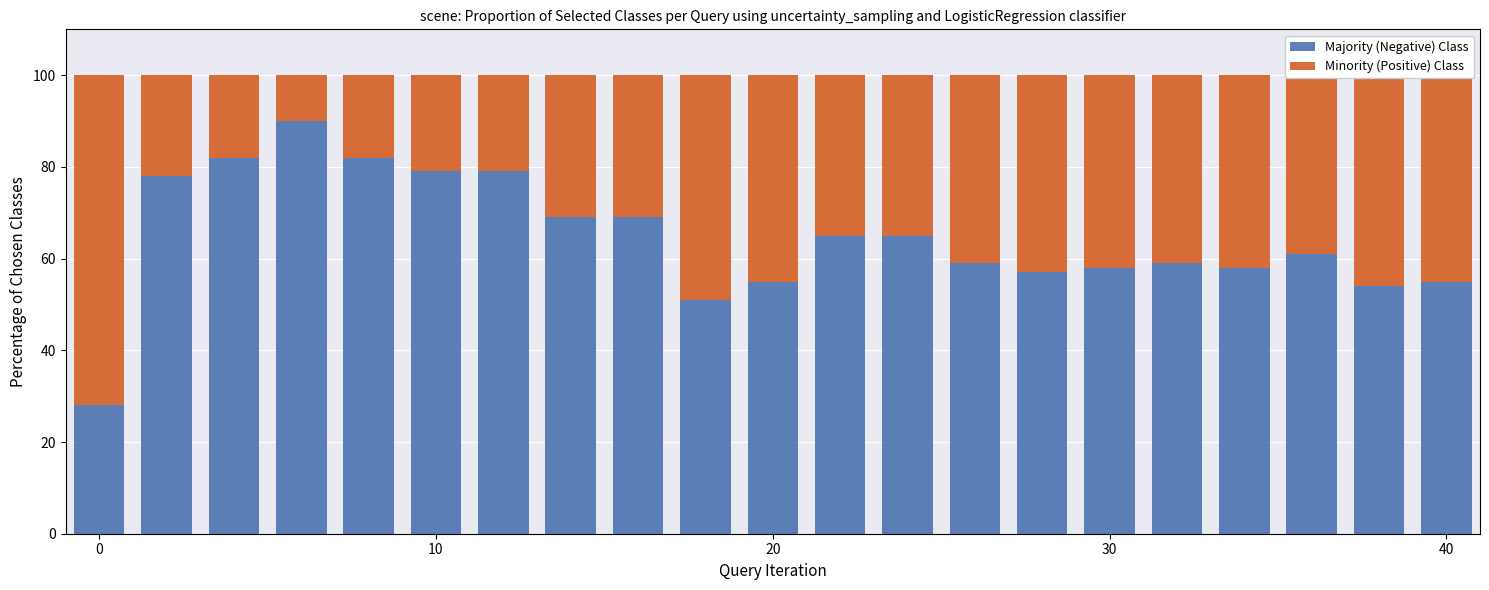

Are the bars grouped side by side (vs. stacked)?

No